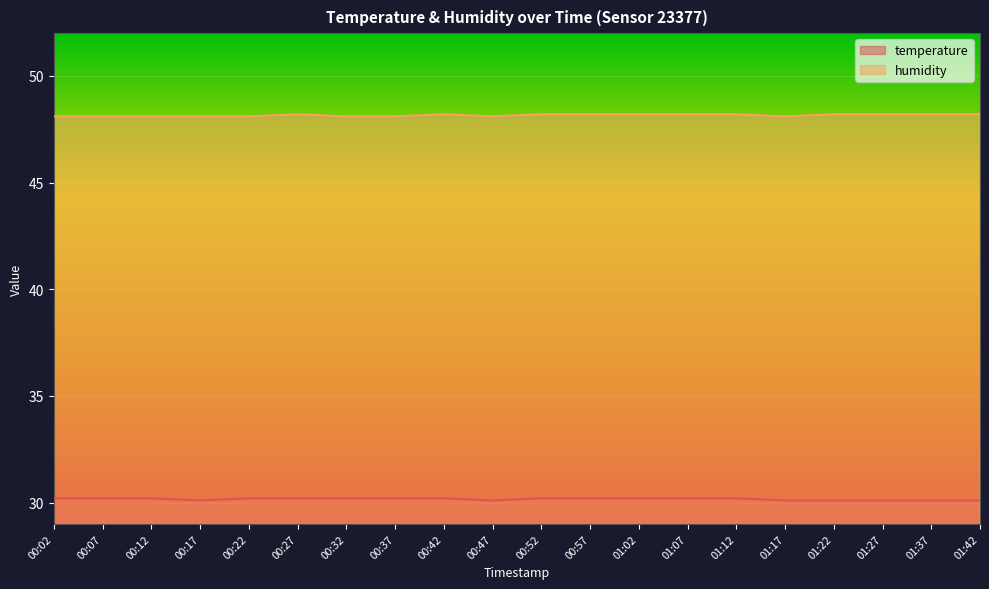

Where is temperature nearest to the value 30?

00:17